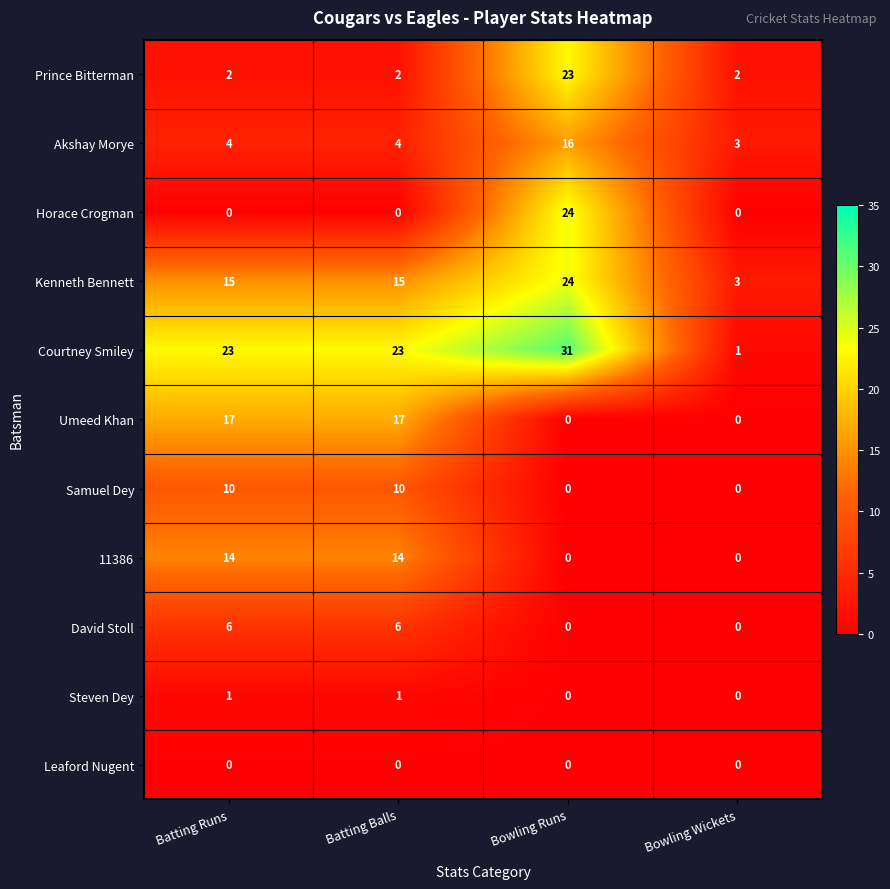

The Prince Bitterman series shows 2 at Bowling Wickets. True or false?

True